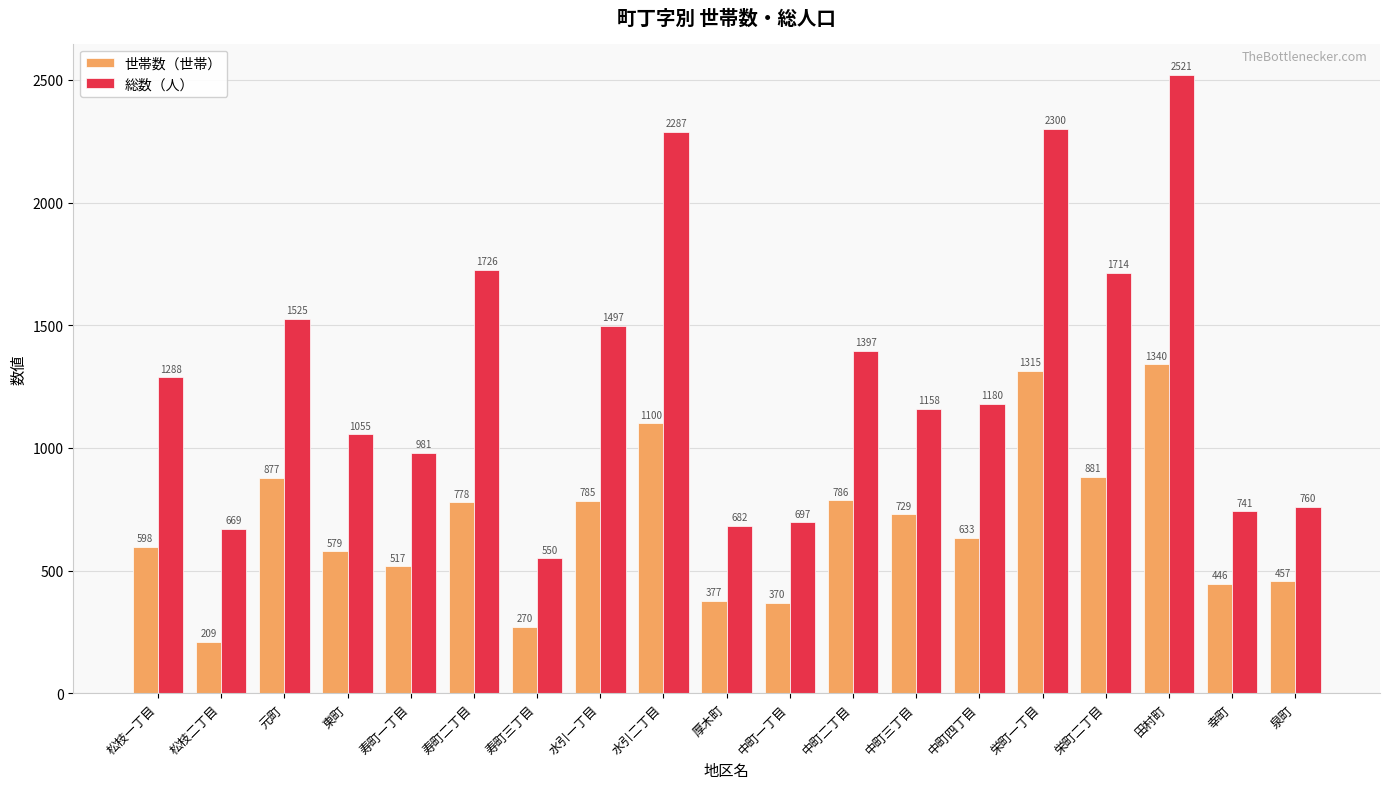

Is it true that 総数（人） equals 2013 at 中町四丁目?

False